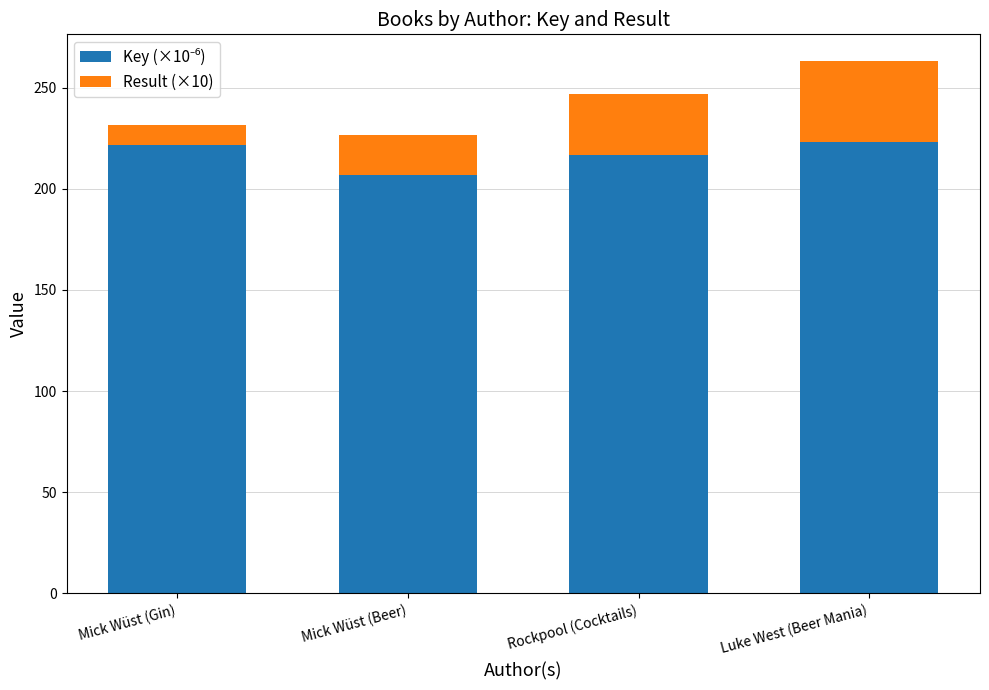

At which category is the sum across all series the highest?

Luke West (Beer Mania)